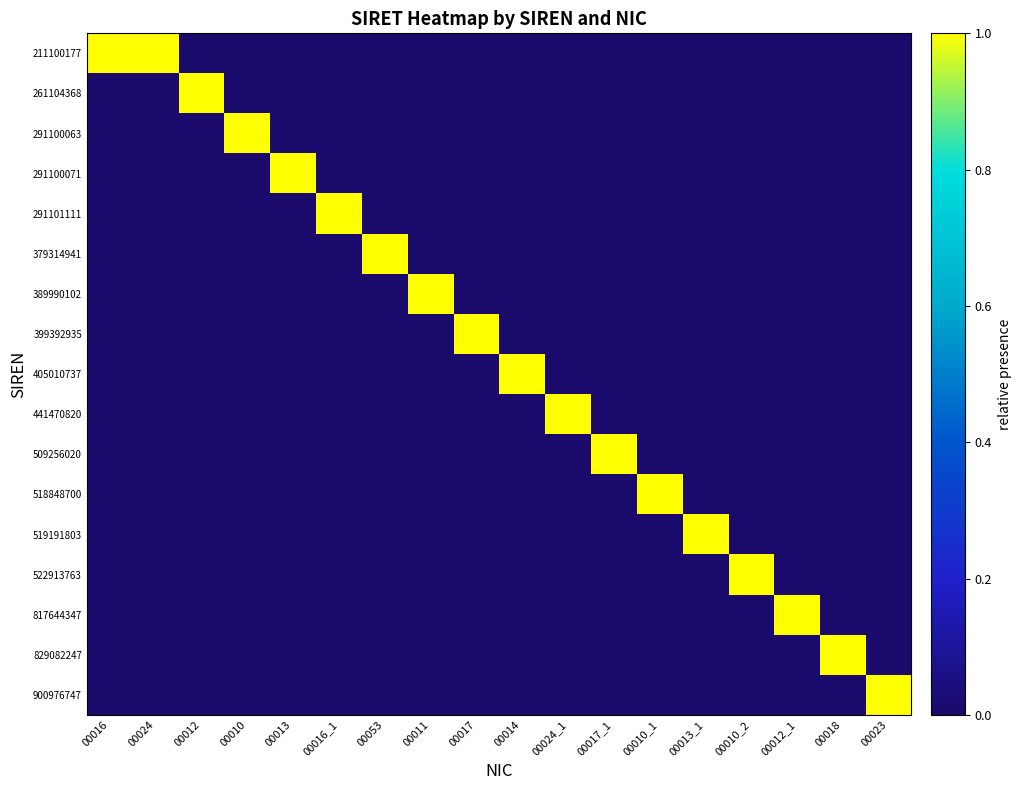

Reading left to right, list all the values displayed in this chart.

211100177: 00016=1.0	00024=1.0	00012=0.0	00010=0.0	00013=0.0	00016_1=0.0	00053=0.0	00011=0.0	00017=0.0	00014=0.0	00024_1=0.0	00017_1=0.0	00010_1=0.0	00013_1=0.0	00010_2=0.0	00012_1=0.0	00018=0.0	00023=0.0
261104368: 00016=0.0	00024=0.0	00012=1.0	00010=0.0	00013=0.0	00016_1=0.0	00053=0.0	00011=0.0	00017=0.0	00014=0.0	00024_1=0.0	00017_1=0.0	00010_1=0.0	00013_1=0.0	00010_2=0.0	00012_1=0.0	00018=0.0	00023=0.0
291100063: 00016=0.0	00024=0.0	00012=0.0	00010=1.0	00013=0.0	00016_1=0.0	00053=0.0	00011=0.0	00017=0.0	00014=0.0	00024_1=0.0	00017_1=0.0	00010_1=0.0	00013_1=0.0	00010_2=0.0	00012_1=0.0	00018=0.0	00023=0.0
291100071: 00016=0.0	00024=0.0	00012=0.0	00010=0.0	00013=1.0	00016_1=0.0	00053=0.0	00011=0.0	00017=0.0	00014=0.0	00024_1=0.0	00017_1=0.0	00010_1=0.0	00013_1=0.0	00010_2=0.0	00012_1=0.0	00018=0.0	00023=0.0
291101111: 00016=0.0	00024=0.0	00012=0.0	00010=0.0	00013=0.0	00016_1=1.0	00053=0.0	00011=0.0	00017=0.0	00014=0.0	00024_1=0.0	00017_1=0.0	00010_1=0.0	00013_1=0.0	00010_2=0.0	00012_1=0.0	00018=0.0	00023=0.0
379314941: 00016=0.0	00024=0.0	00012=0.0	00010=0.0	00013=0.0	00016_1=0.0	00053=1.0	00011=0.0	00017=0.0	00014=0.0	00024_1=0.0	00017_1=0.0	00010_1=0.0	00013_1=0.0	00010_2=0.0	00012_1=0.0	00018=0.0	00023=0.0
389990102: 00016=0.0	00024=0.0	00012=0.0	00010=0.0	00013=0.0	00016_1=0.0	00053=0.0	00011=1.0	00017=0.0	00014=0.0	00024_1=0.0	00017_1=0.0	00010_1=0.0	00013_1=0.0	00010_2=0.0	00012_1=0.0	00018=0.0	00023=0.0
399392935: 00016=0.0	00024=0.0	00012=0.0	00010=0.0	00013=0.0	00016_1=0.0	00053=0.0	00011=0.0	00017=1.0	00014=0.0	00024_1=0.0	00017_1=0.0	00010_1=0.0	00013_1=0.0	00010_2=0.0	00012_1=0.0	00018=0.0	00023=0.0
405010737: 00016=0.0	00024=0.0	00012=0.0	00010=0.0	00013=0.0	00016_1=0.0	00053=0.0	00011=0.0	00017=0.0	00014=1.0	00024_1=0.0	00017_1=0.0	00010_1=0.0	00013_1=0.0	00010_2=0.0	00012_1=0.0	00018=0.0	00023=0.0
441470820: 00016=0.0	00024=0.0	00012=0.0	00010=0.0	00013=0.0	00016_1=0.0	00053=0.0	00011=0.0	00017=0.0	00014=0.0	00024_1=1.0	00017_1=0.0	00010_1=0.0	00013_1=0.0	00010_2=0.0	00012_1=0.0	00018=0.0	00023=0.0
509256020: 00016=0.0	00024=0.0	00012=0.0	00010=0.0	00013=0.0	00016_1=0.0	00053=0.0	00011=0.0	00017=0.0	00014=0.0	00024_1=0.0	00017_1=1.0	00010_1=0.0	00013_1=0.0	00010_2=0.0	00012_1=0.0	00018=0.0	00023=0.0
518848700: 00016=0.0	00024=0.0	00012=0.0	00010=0.0	00013=0.0	00016_1=0.0	00053=0.0	00011=0.0	00017=0.0	00014=0.0	00024_1=0.0	00017_1=0.0	00010_1=1.0	00013_1=0.0	00010_2=0.0	00012_1=0.0	00018=0.0	00023=0.0
519191803: 00016=0.0	00024=0.0	00012=0.0	00010=0.0	00013=0.0	00016_1=0.0	00053=0.0	00011=0.0	00017=0.0	00014=0.0	00024_1=0.0	00017_1=0.0	00010_1=0.0	00013_1=1.0	00010_2=0.0	00012_1=0.0	00018=0.0	00023=0.0
522913763: 00016=0.0	00024=0.0	00012=0.0	00010=0.0	00013=0.0	00016_1=0.0	00053=0.0	00011=0.0	00017=0.0	00014=0.0	00024_1=0.0	00017_1=0.0	00010_1=0.0	00013_1=0.0	00010_2=1.0	00012_1=0.0	00018=0.0	00023=0.0
817644347: 00016=0.0	00024=0.0	00012=0.0	00010=0.0	00013=0.0	00016_1=0.0	00053=0.0	00011=0.0	00017=0.0	00014=0.0	00024_1=0.0	00017_1=0.0	00010_1=0.0	00013_1=0.0	00010_2=0.0	00012_1=1.0	00018=0.0	00023=0.0
829082247: 00016=0.0	00024=0.0	00012=0.0	00010=0.0	00013=0.0	00016_1=0.0	00053=0.0	00011=0.0	00017=0.0	00014=0.0	00024_1=0.0	00017_1=0.0	00010_1=0.0	00013_1=0.0	00010_2=0.0	00012_1=0.0	00018=1.0	00023=0.0
900976747: 00016=0.0	00024=0.0	00012=0.0	00010=0.0	00013=0.0	00016_1=0.0	00053=0.0	00011=0.0	00017=0.0	00014=0.0	00024_1=0.0	00017_1=0.0	00010_1=0.0	00013_1=0.0	00010_2=0.0	00012_1=0.0	00018=0.0	00023=1.0